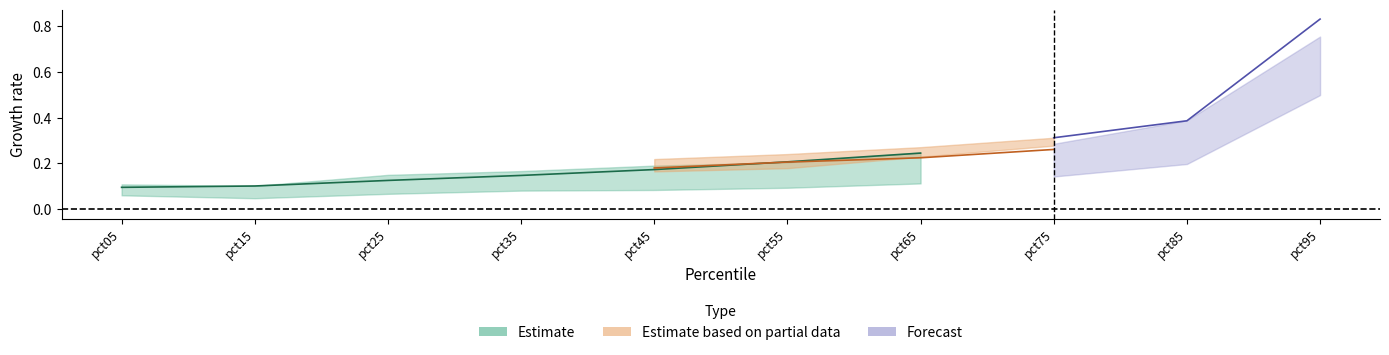

Is this an area chart (filled region under the line)?

No